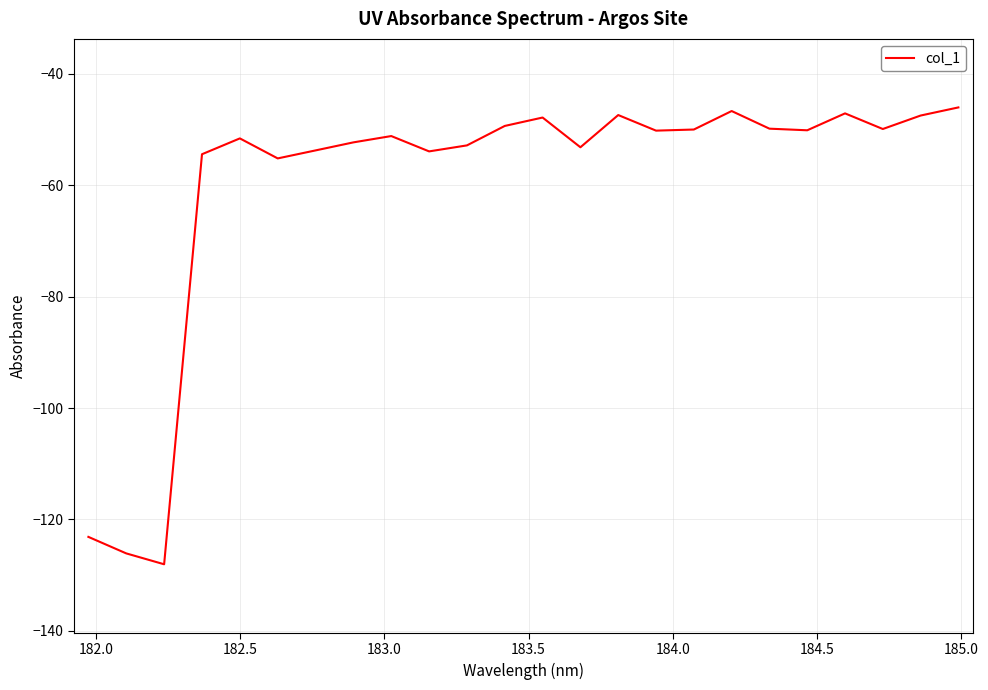

What is the difference between the maximum and minimum values?

82.0